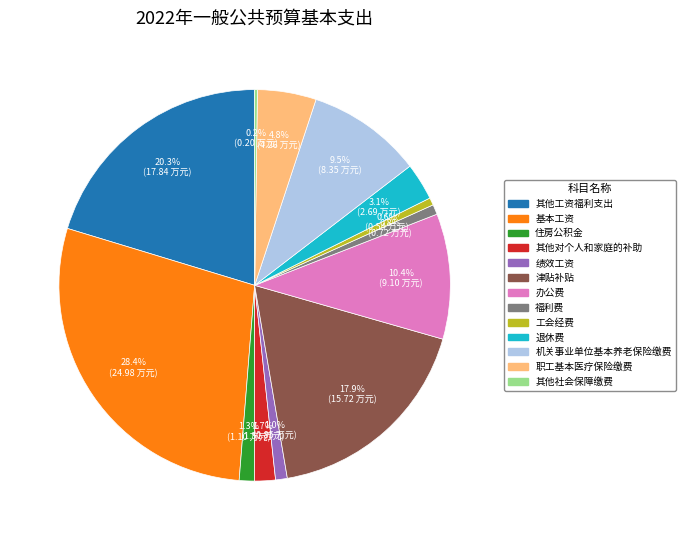

True or false: 福利费 accounts for 1% of the total.

True